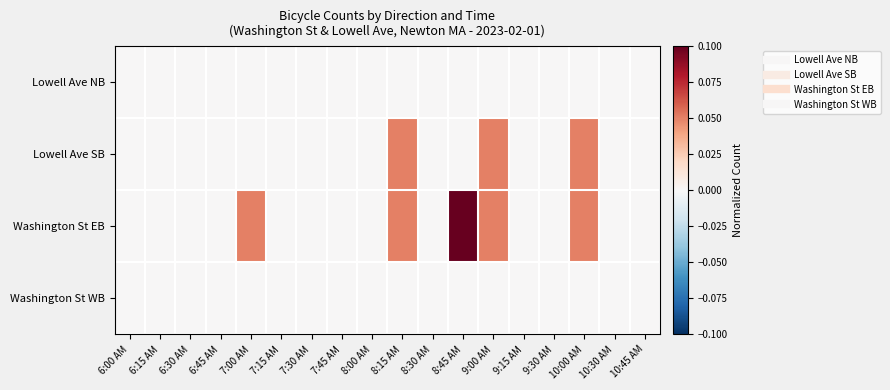

Which has a higher value, 8:15 AM or 7:30 AM?

8:15 AM